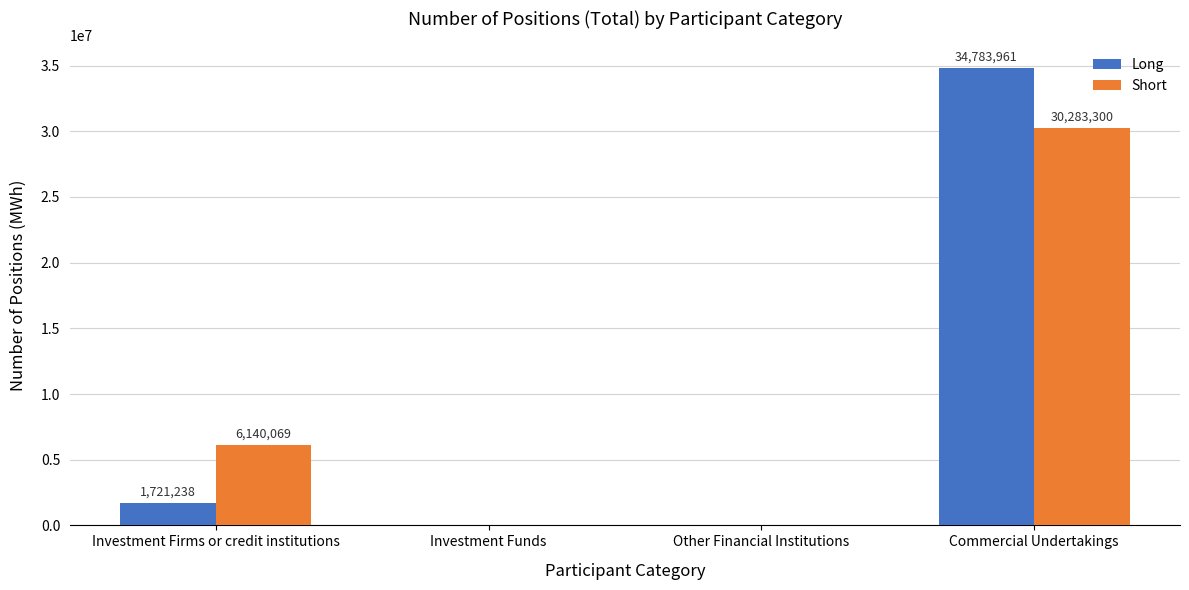

At which category does the chart reach its peak across all series?

Commercial Undertakings